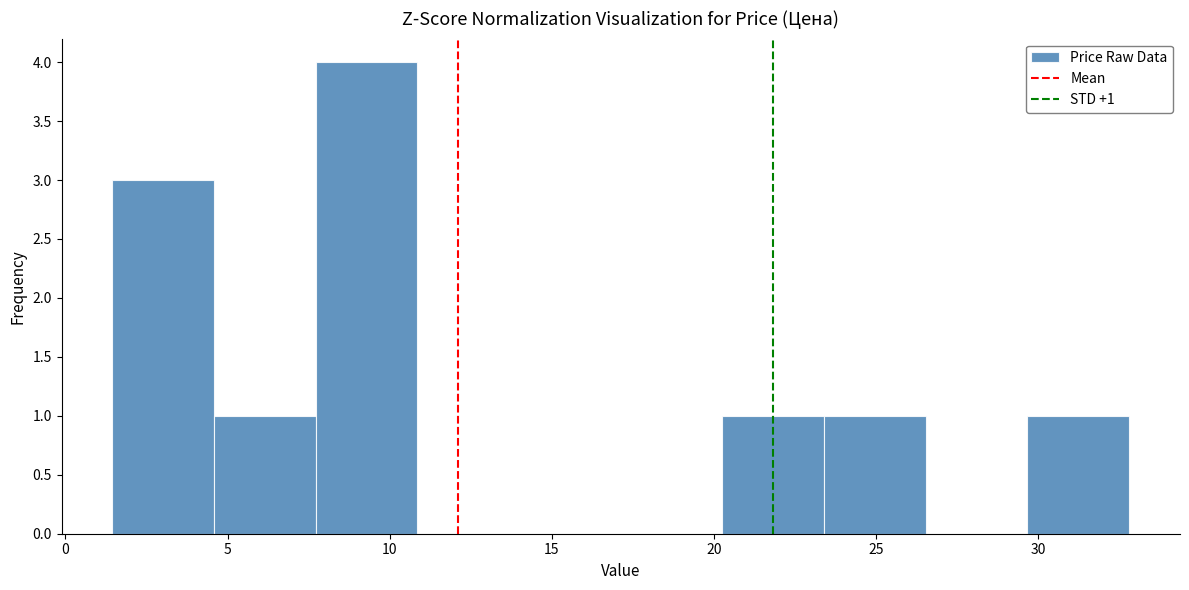

Over which range of the x-axis is the bar tallest?

7.5 to 11.0